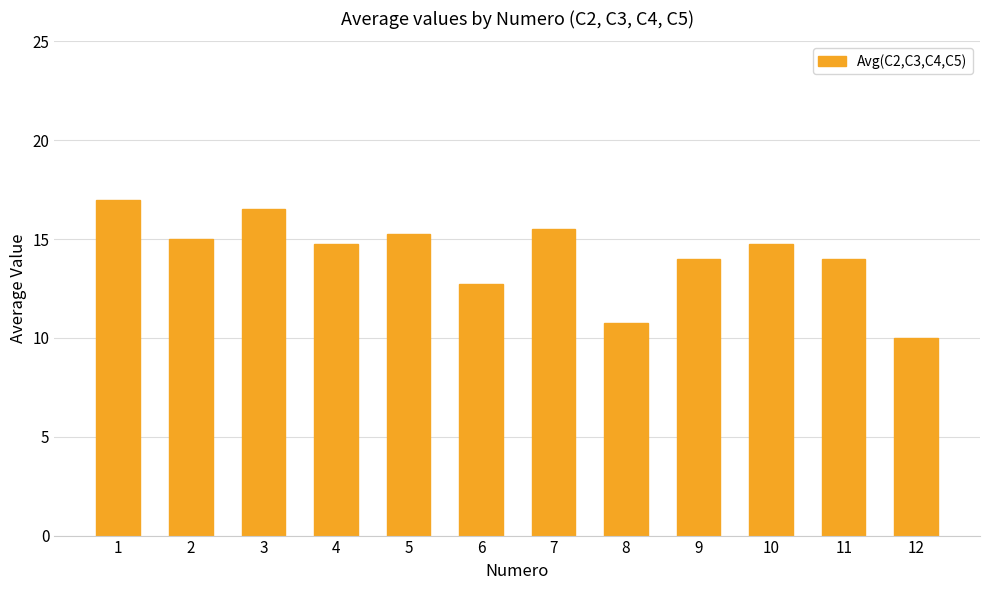

What is the smallest value displayed?

10.0